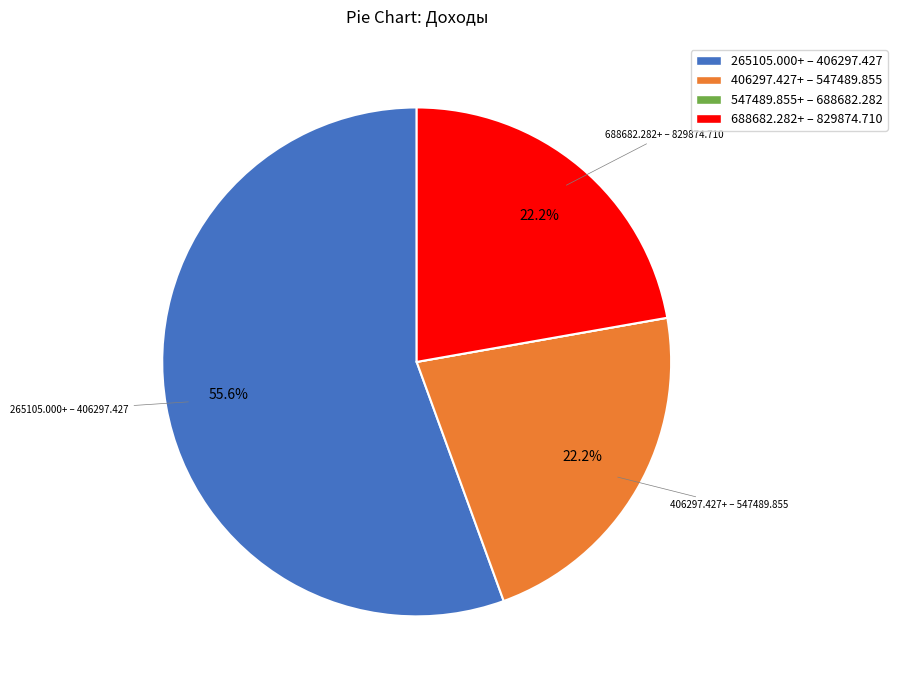

Is there a majority slice in this chart?

Yes